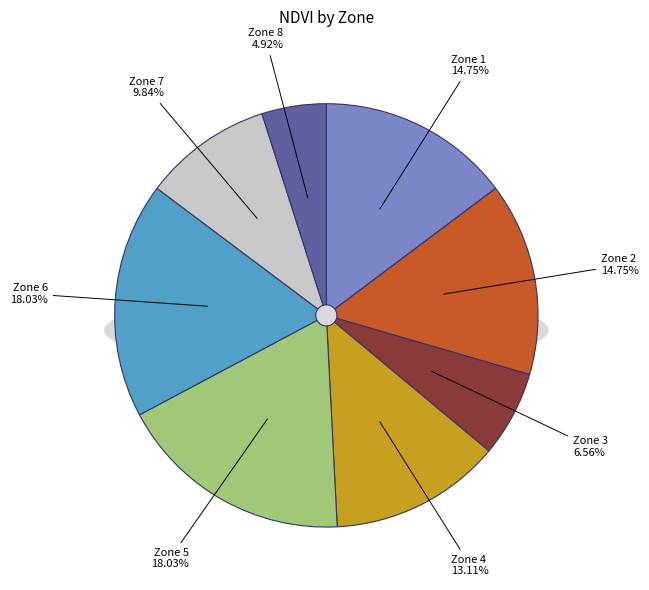

Which category has the smallest portion of the pie?

Zone 8